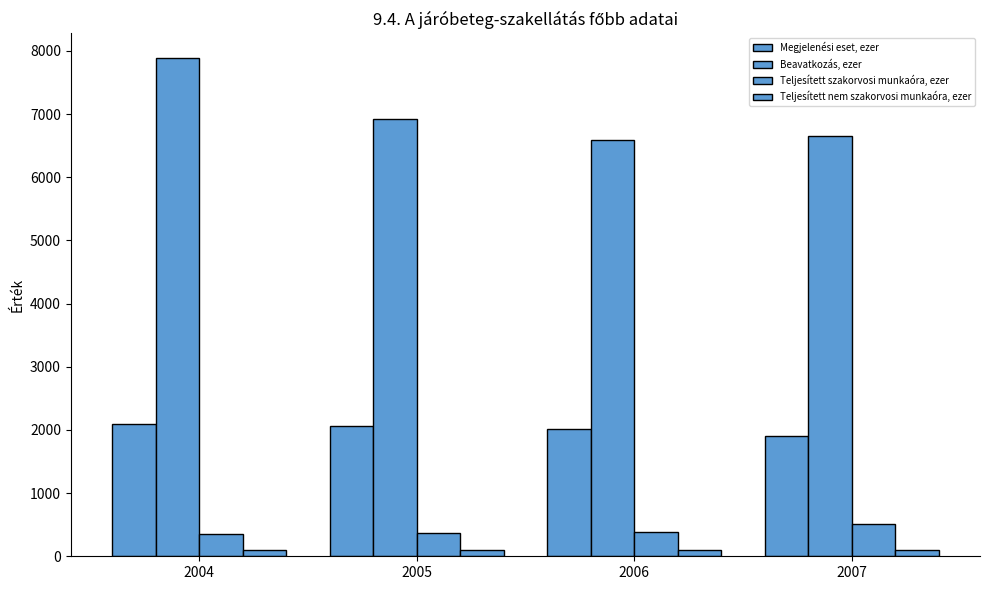

Rank the categories by Megjelenési eset, ezer value from lowest to highest.

2007, 2006, 2005, 2004